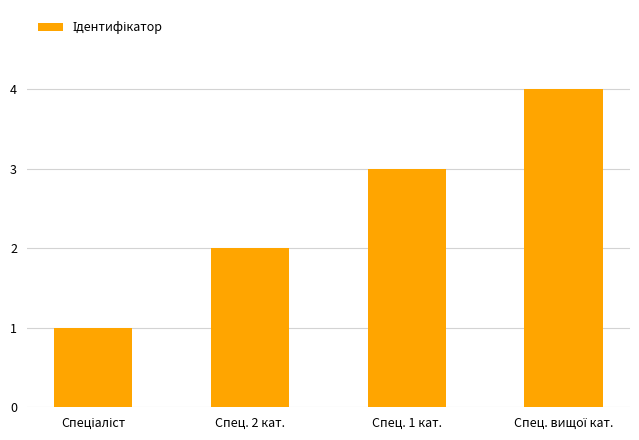

What is the difference between the maximum and minimum values?

3